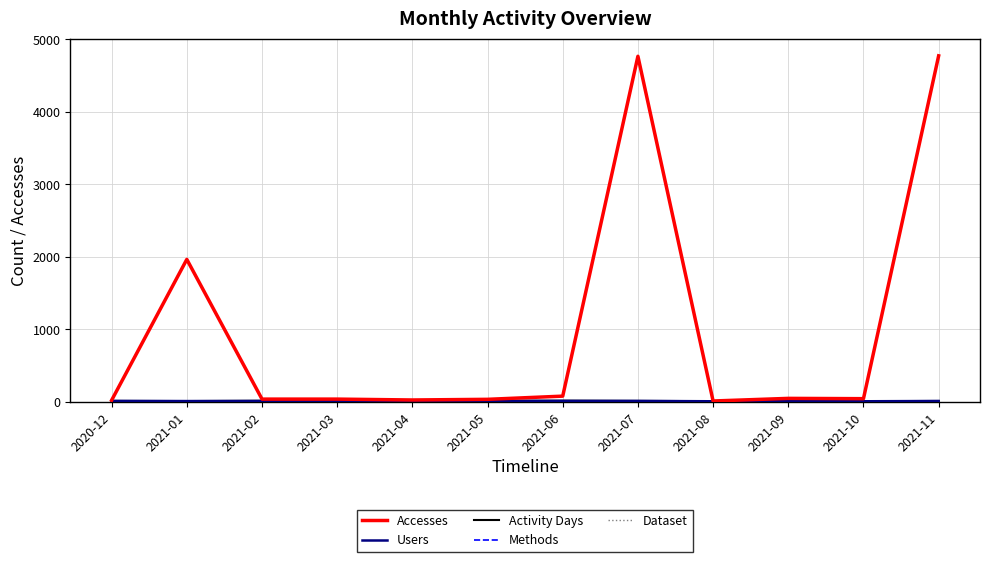

What is the lowest value of the Accesses series?

11